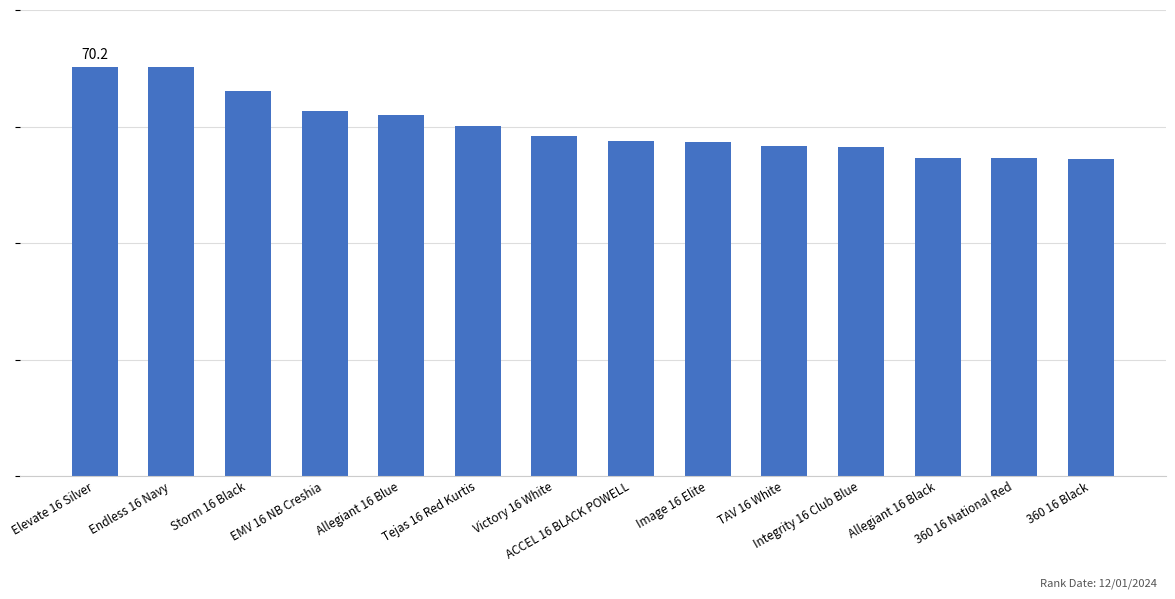

Are the bars horizontal?

No